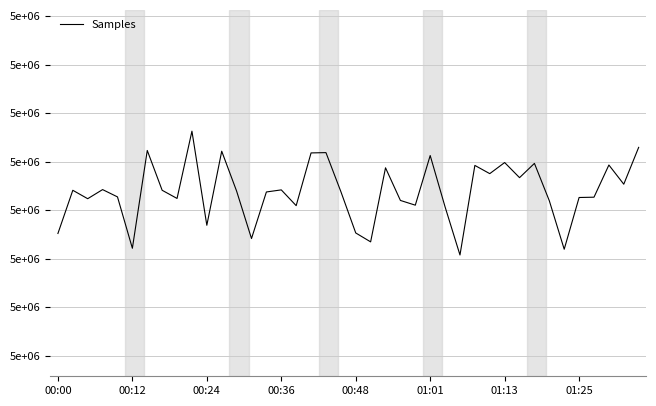

How many points are lower than both their immediate neighbors (excluding endpoints)?

13